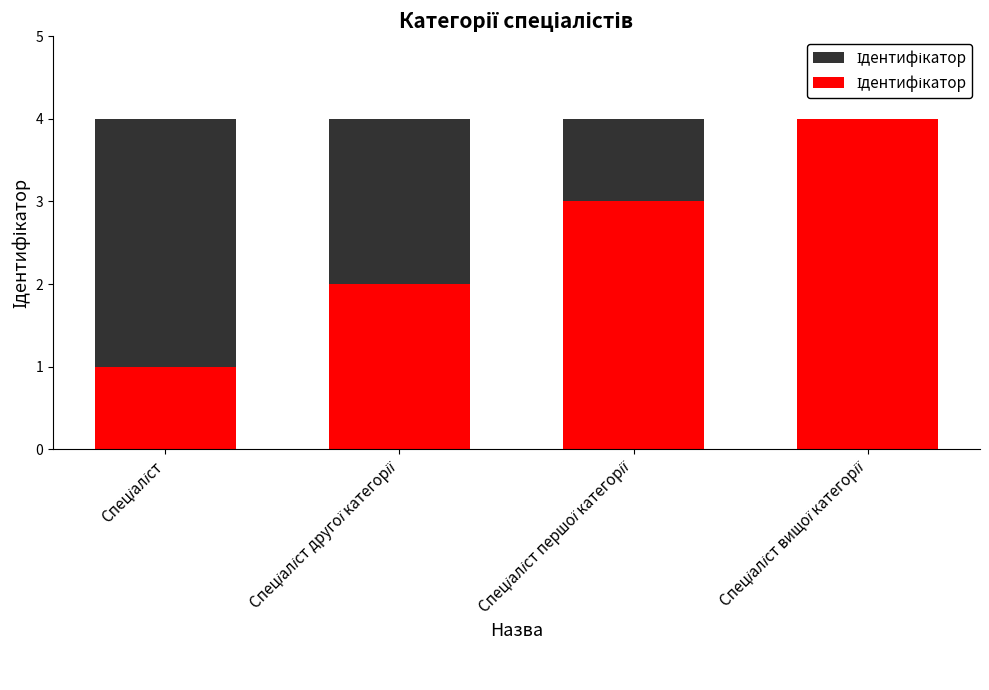

Rank the categories by value from highest to lowest.

Спеціаліст вищої категорії, Спеціаліст першої категорії, Спеціаліст другої категорії, Спеціаліст